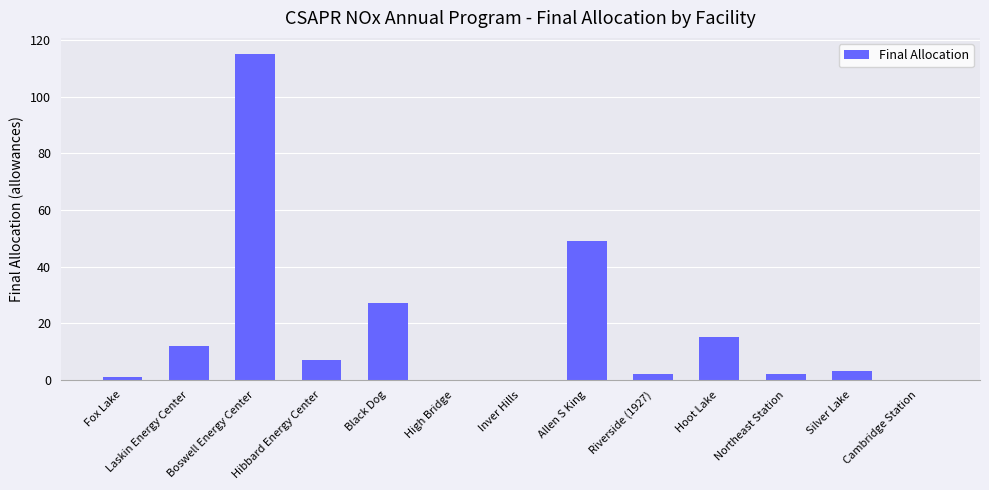

At which label does the data first exceed 3?

Laskin Energy Center